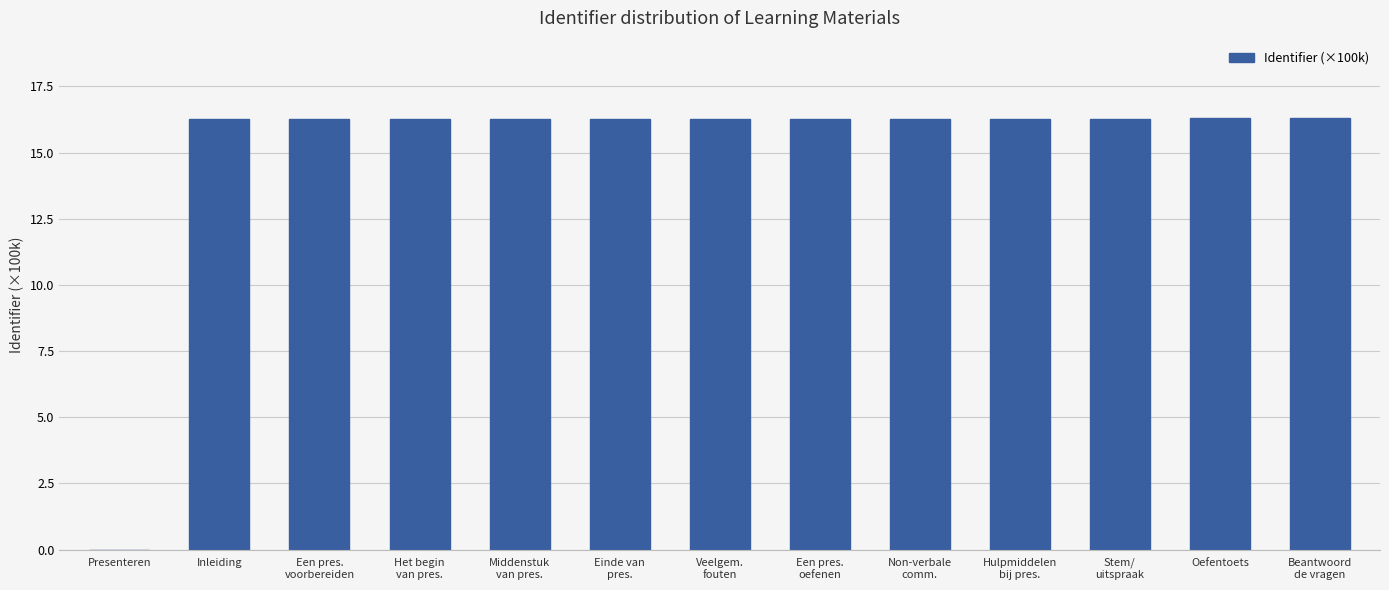

What is the average value?

15.0